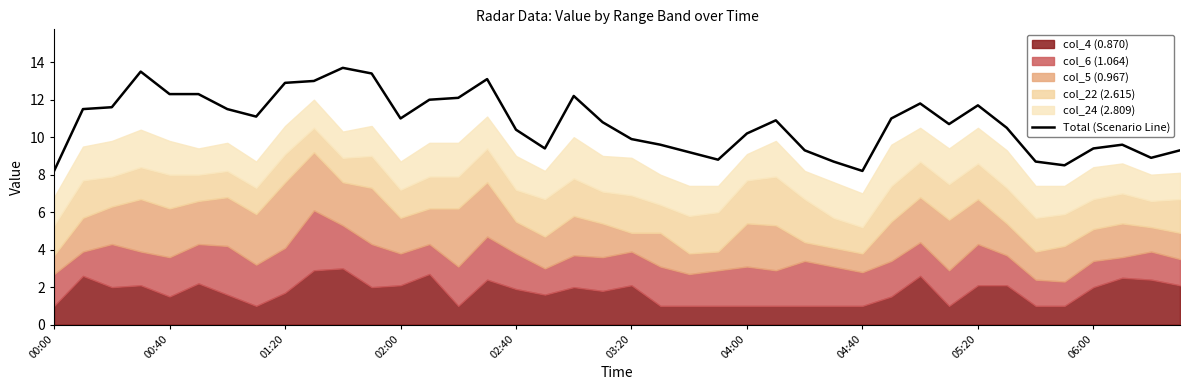

How many points are lower than both their immediate neighbors (excluding endpoints)?

8